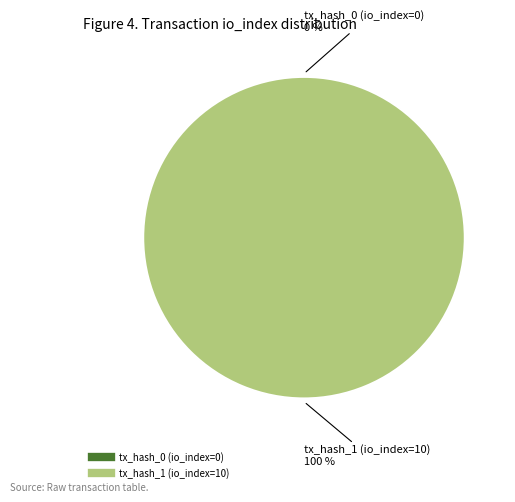

Between tx_hash_1 (io_index=10) and tx_hash_0 (io_index=0), which is larger?

tx_hash_1 (io_index=10)